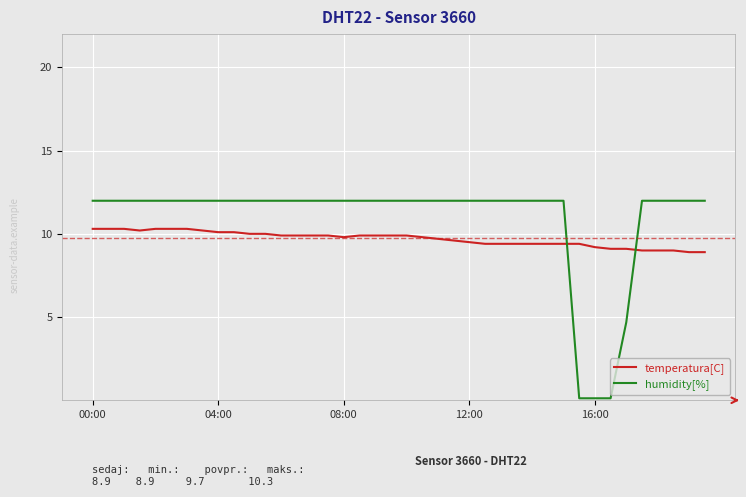

What is the difference between the maximum and second lowest values in the temperatura[C] series?

1.4